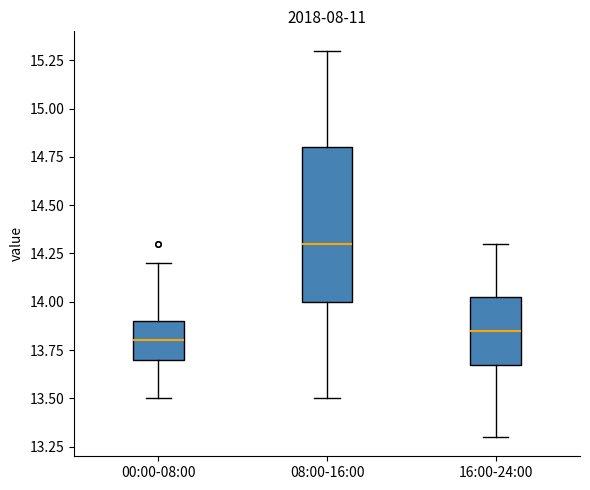

Where does the median line of the box for 08:00-16:00 sit on the y-axis? The values are not printed on the chart, so give them approximately, as read against the axis.

14.30